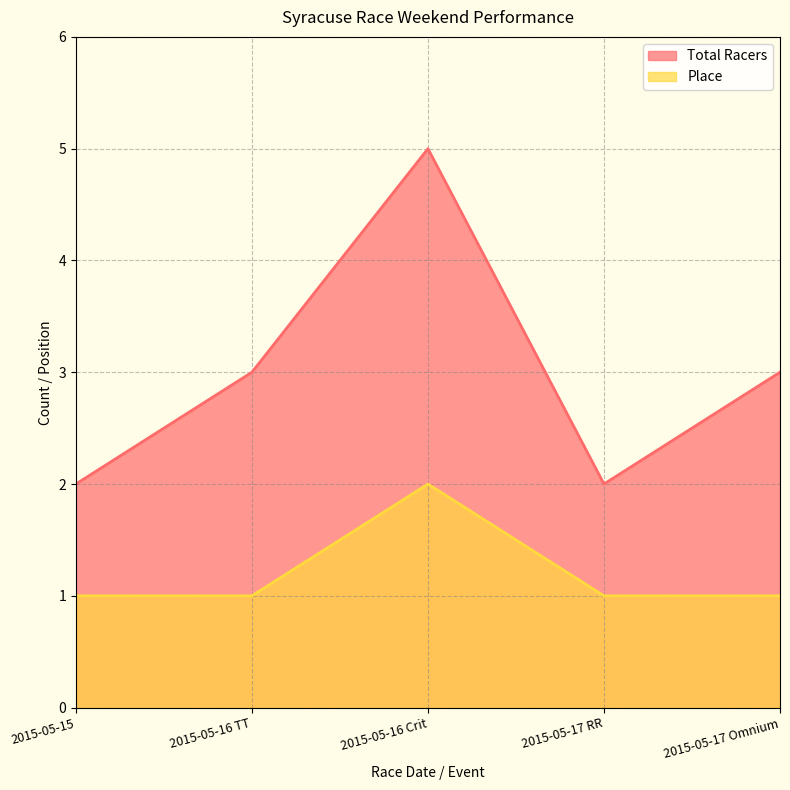

How many data points in Place are above 1?

1